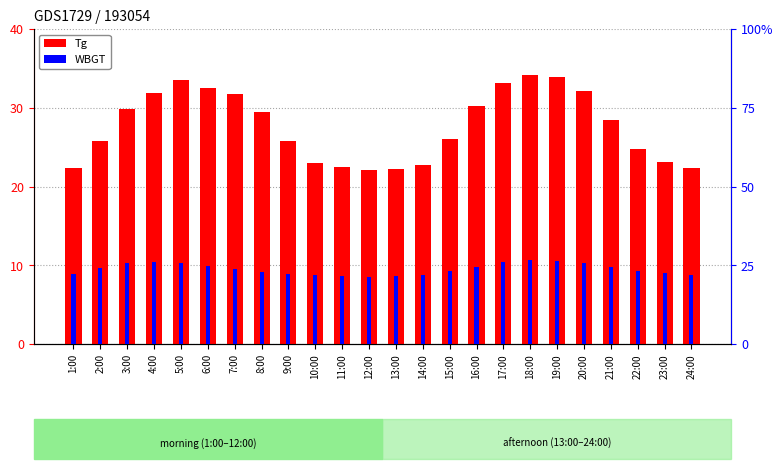

Rank the series by their maximum value, from lowest to highest.

WBGT, Tg